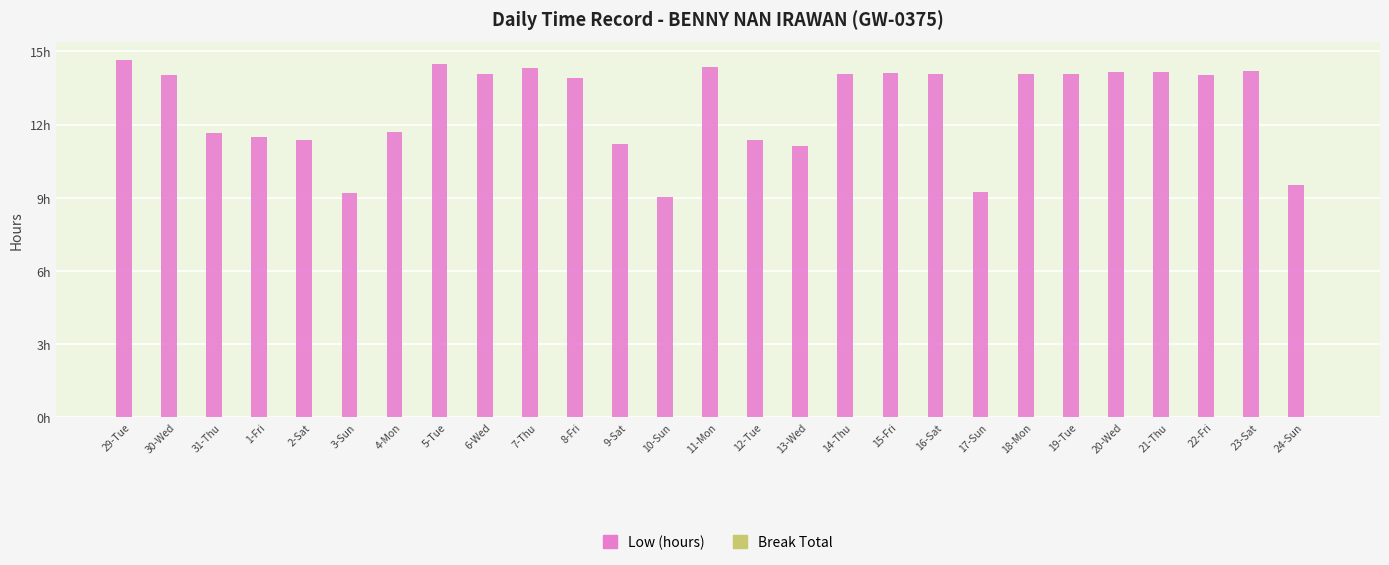

Does the chart contain any negative values?

No